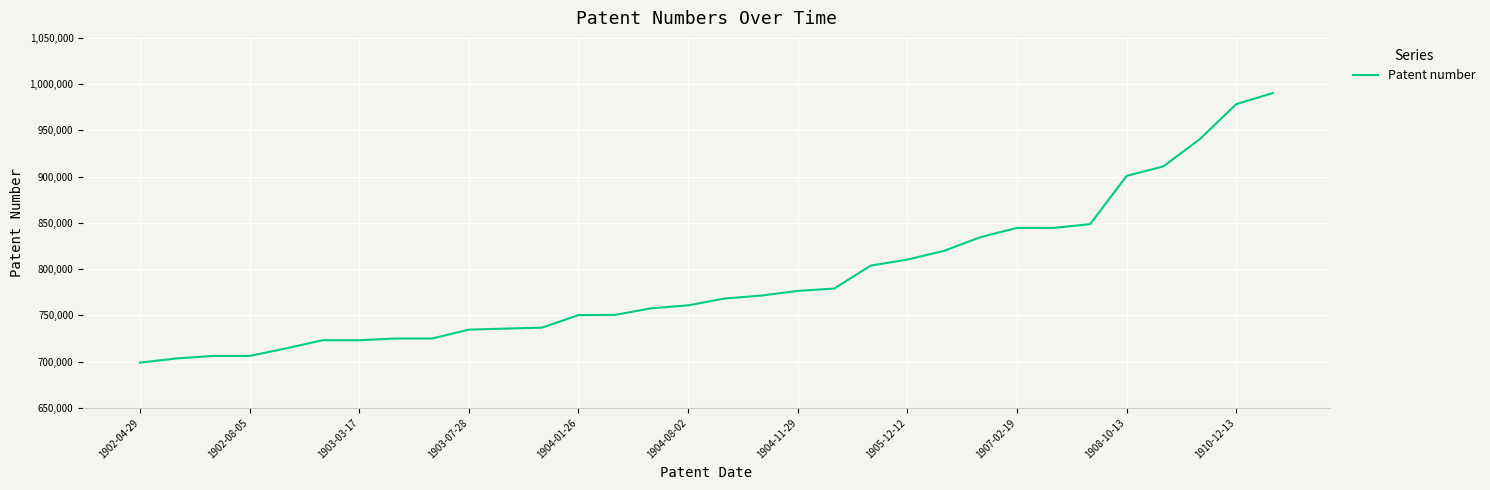

What is the difference between the maximum and minimum values?

291407